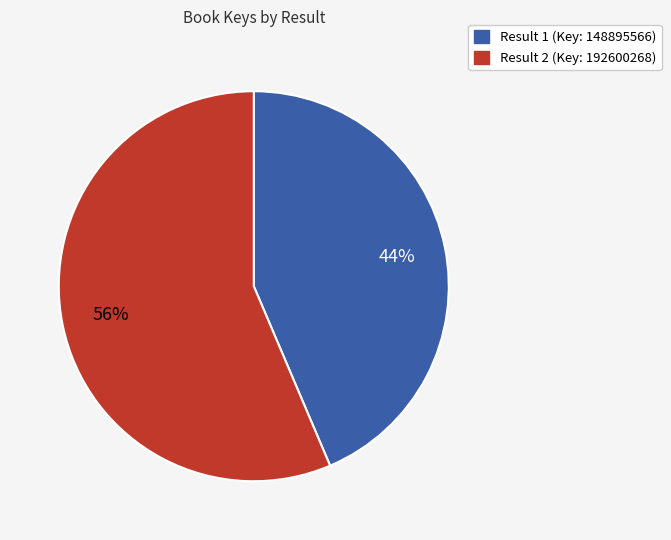

Is it true that Result 2 (Key: 192600268) is 56% of the pie?

True